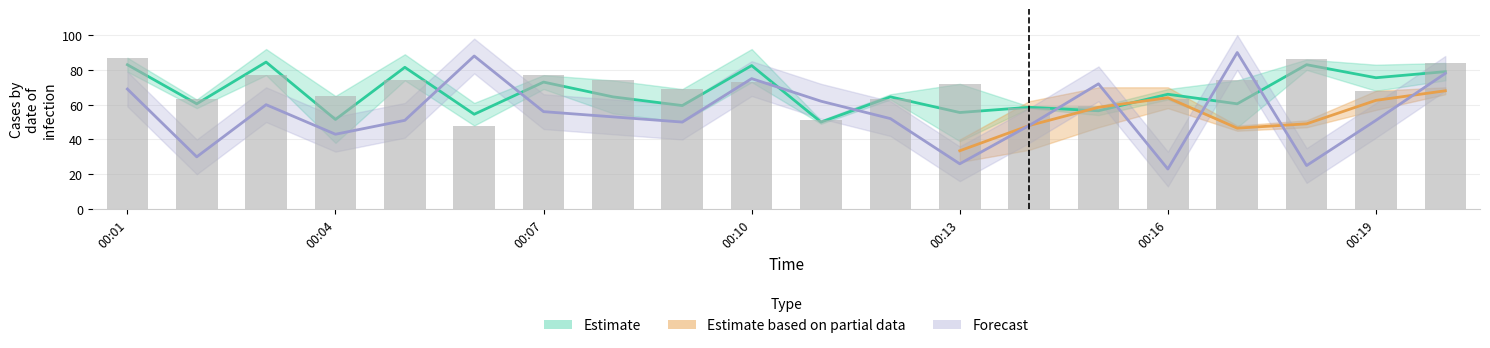

Where is the data nearest to the value 67?

00:19